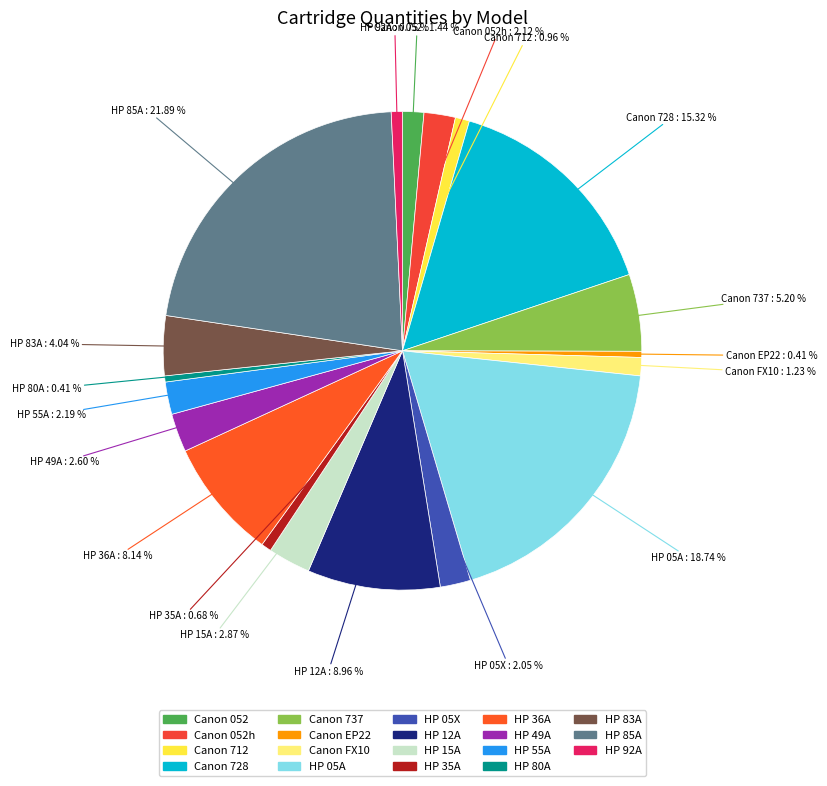

Which category has the biggest portion of the pie?

HP 85A